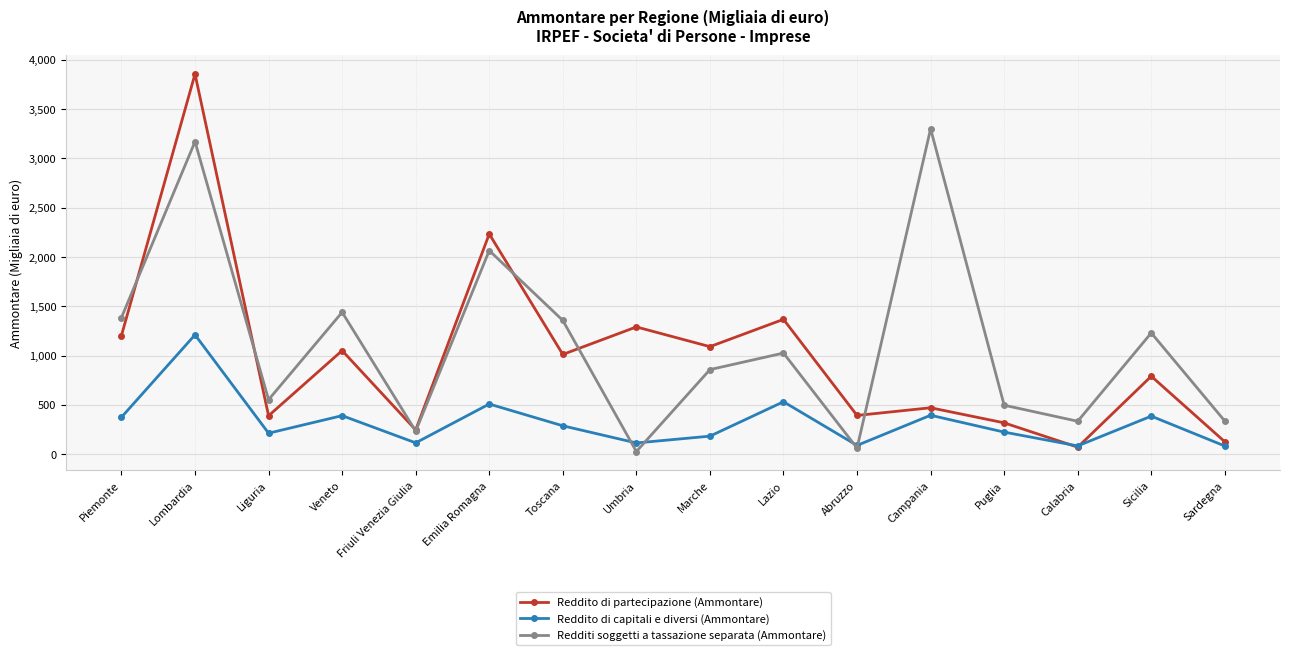

True or false: Reddito di partecipazione (Ammontare) has more than 0 interior local peaks.

True